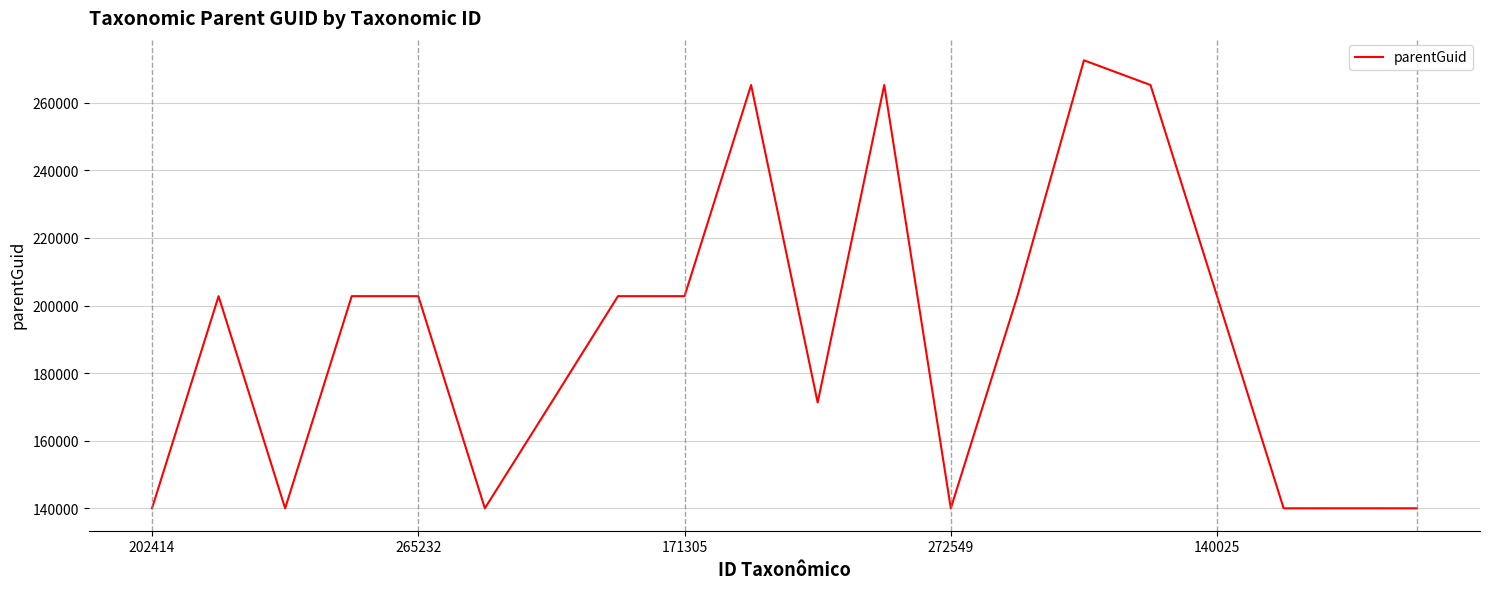

What is the difference between the maximum and minimum values?

132532